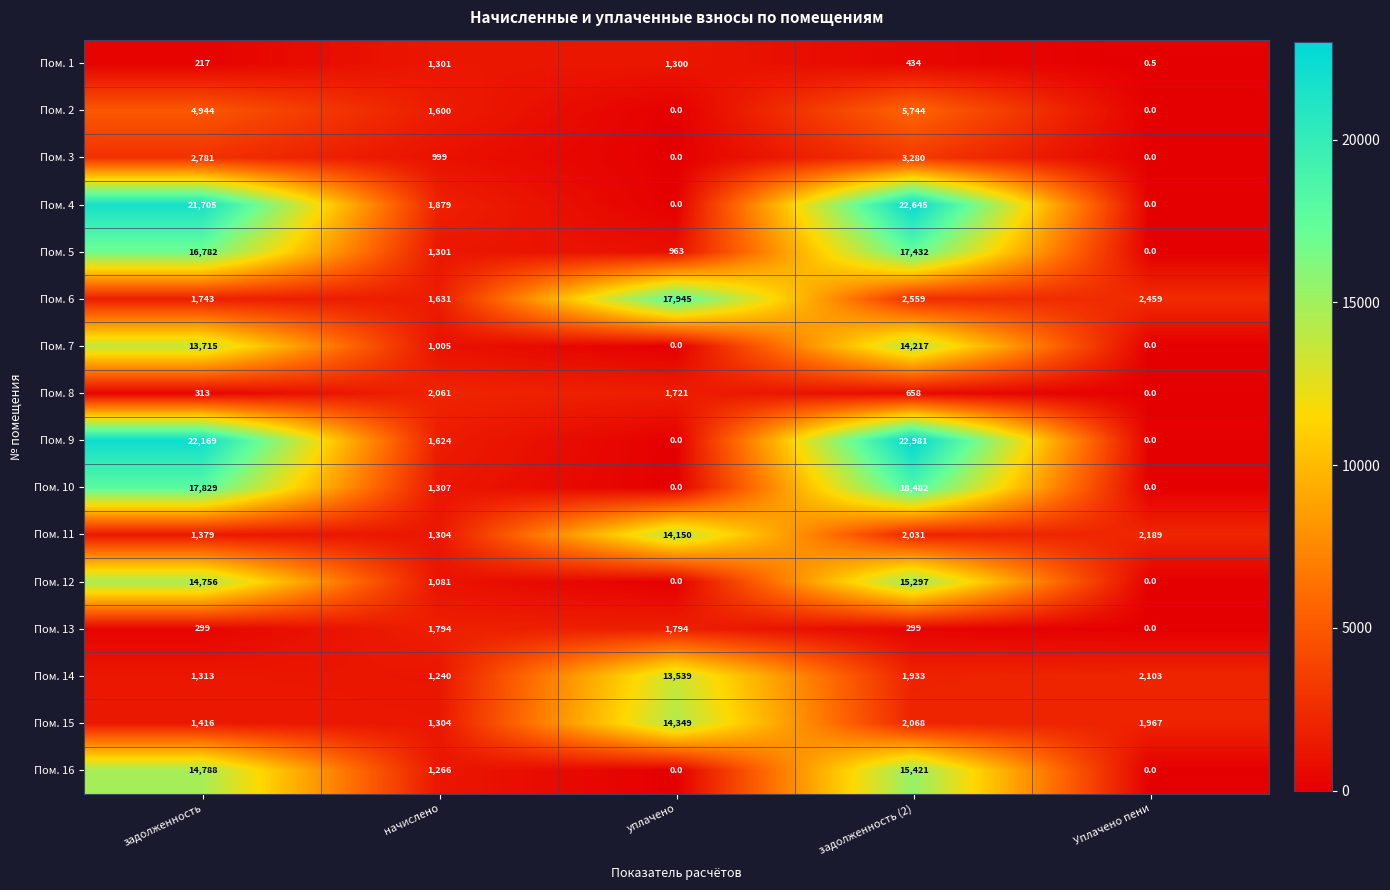

Which series changed the most between начислено and уплачено?

Пом. 6